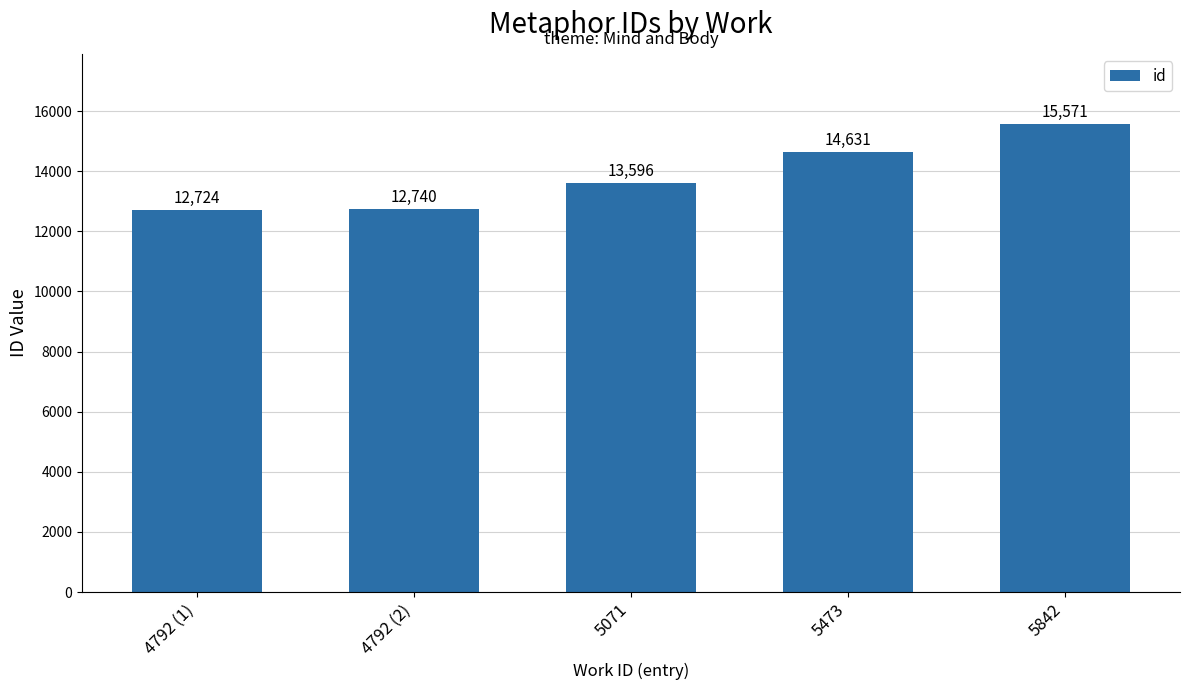

Read the value at 5842, to the nearest 10.

15570